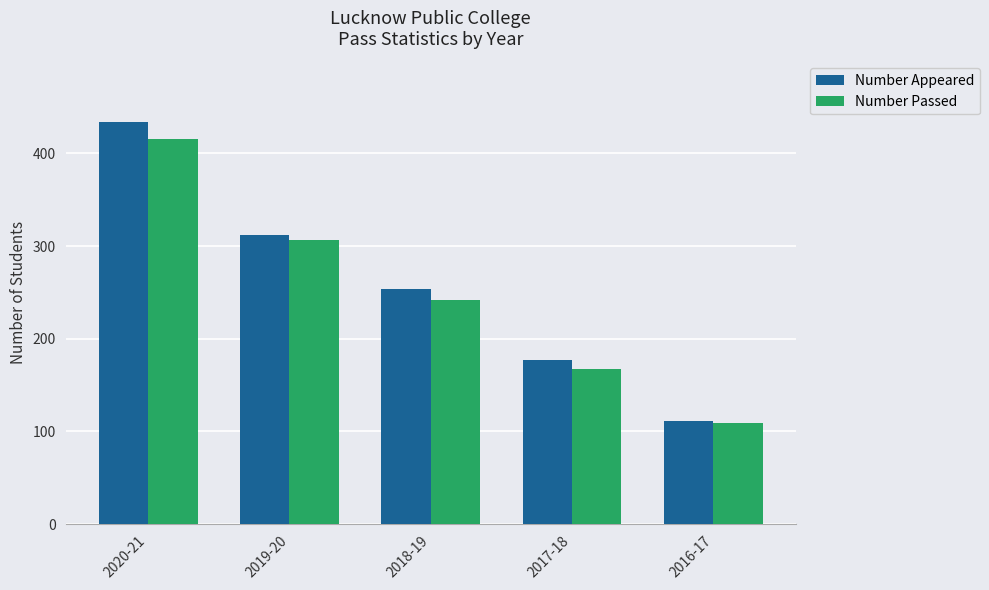

Reading right to left, what are all the values shown in this chart?

Number Appeared: 111	177	254	312	434
Number Passed: 109	167	242	306	416